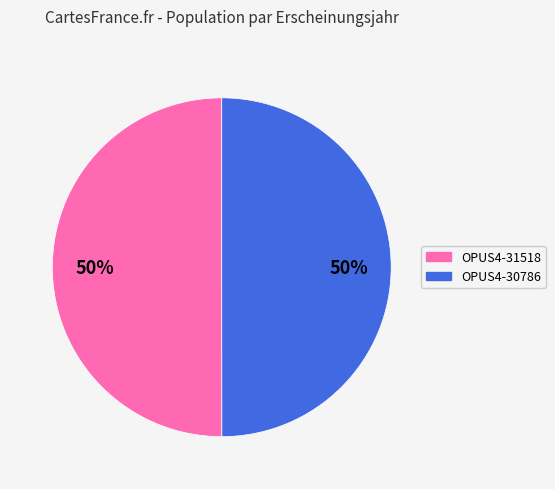

Approximately how many times larger is the value at OPUS4-31518 compared to OPUS4-30786?

1.0